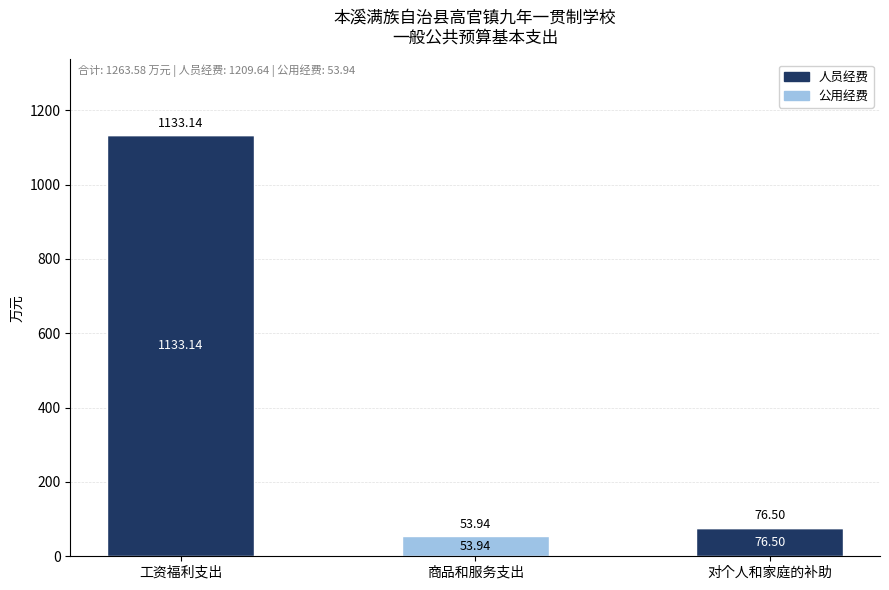

What is the sum of the 人员经费 values at 商品和服务支出 and 对个人和家庭的补助?

76.5